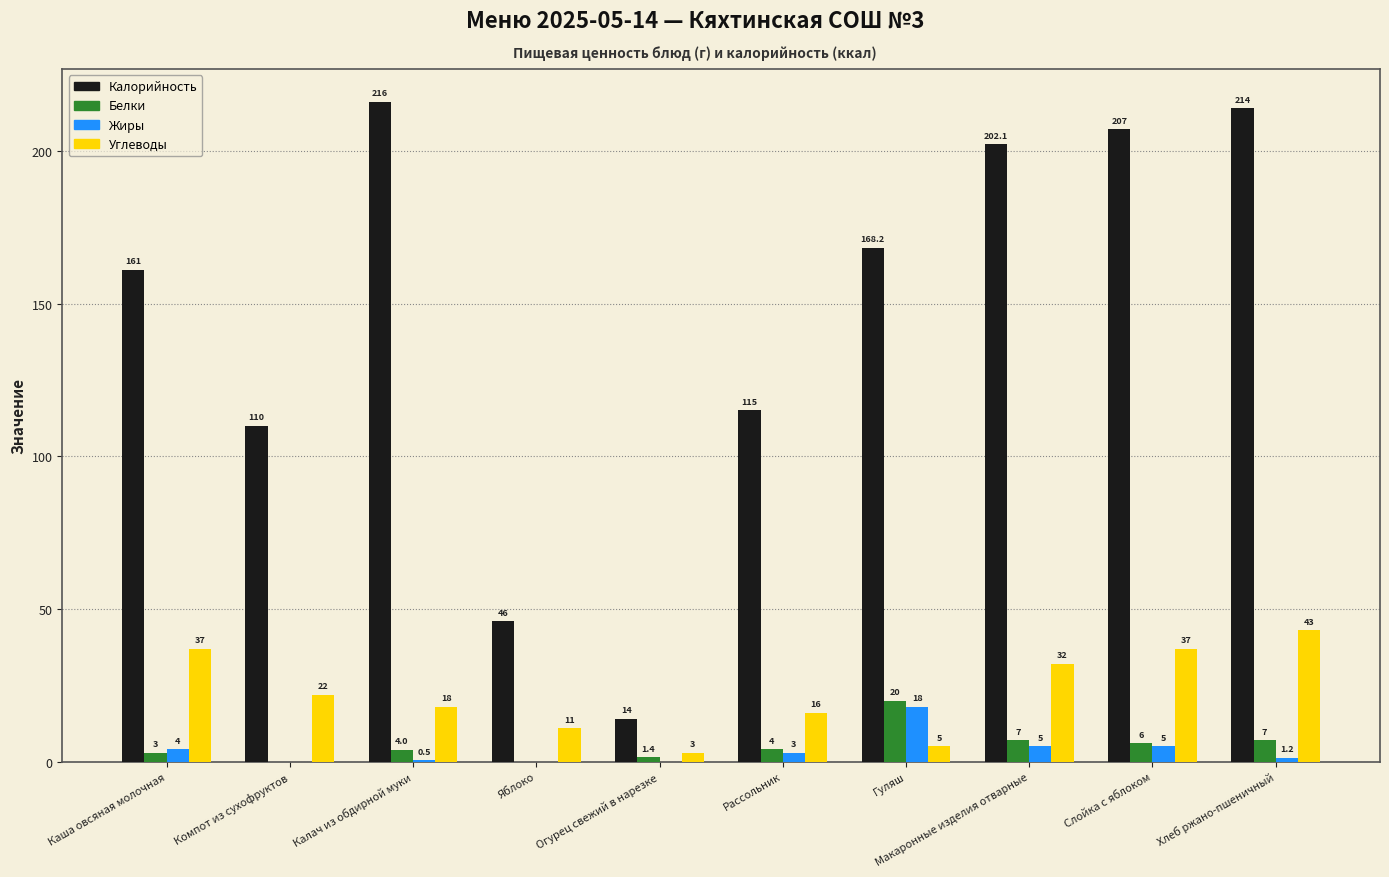

The value of Калорийность at Рассольник is 49.1. True or false?

False